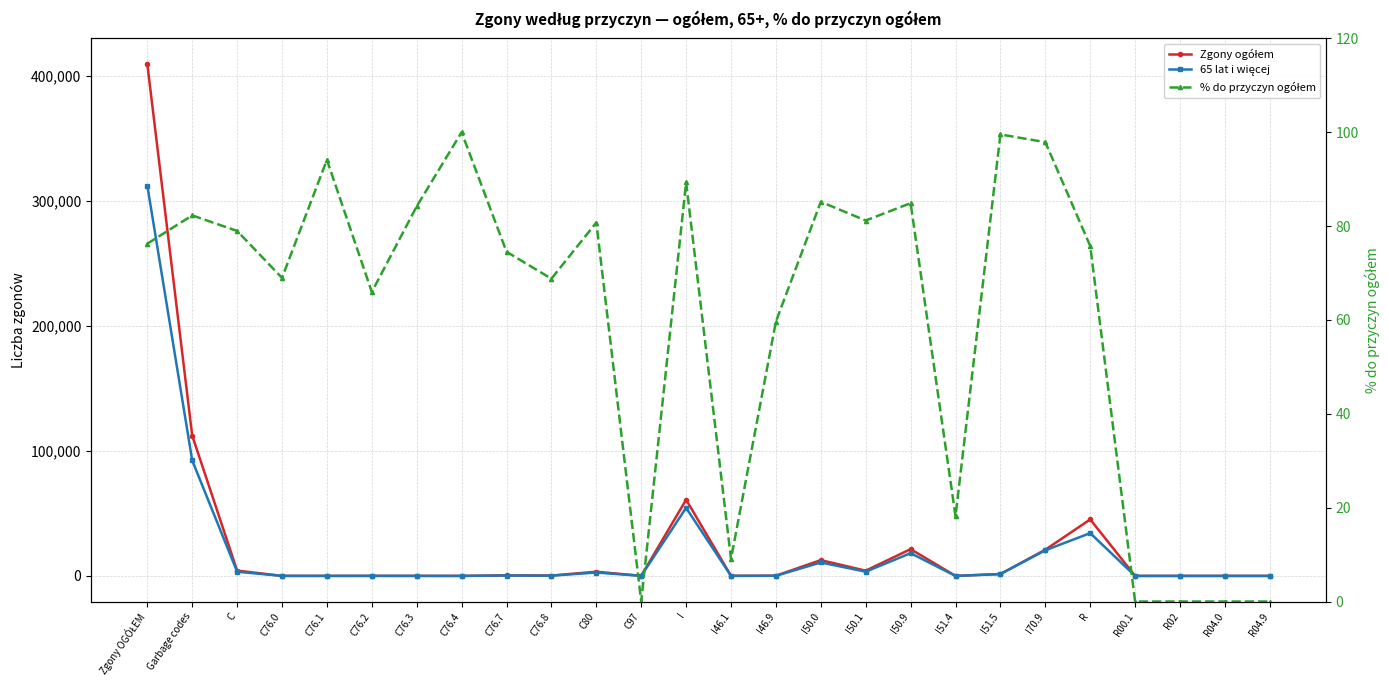

True or false: 65 lat i więcej and Zgony ogółem cross at least once.

False